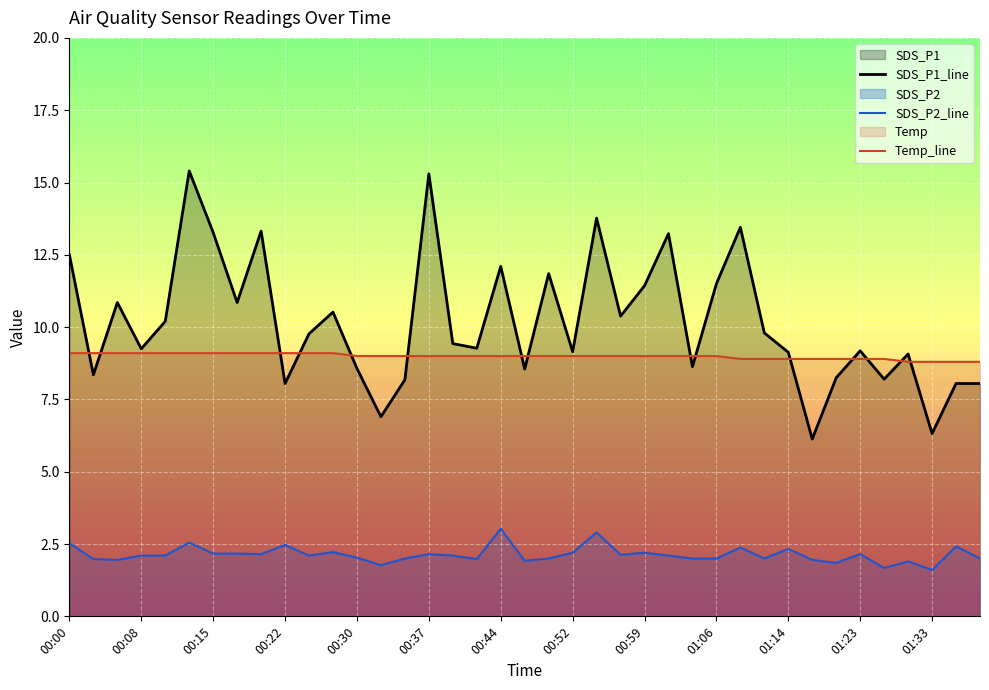

What is the label of the 5th point from the right?

01:26